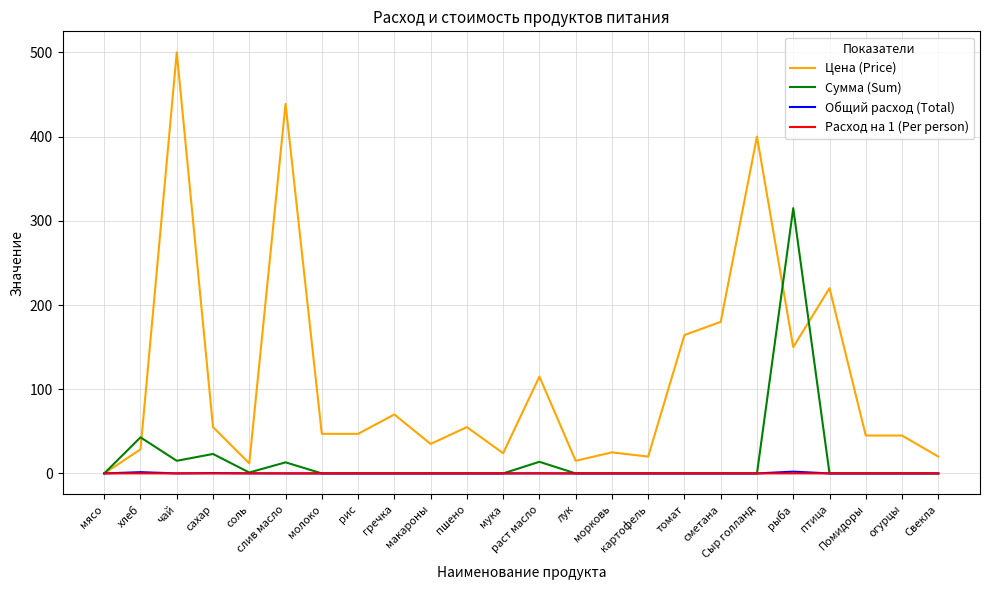

Which series has the widest spread of values?

Цена (Price)